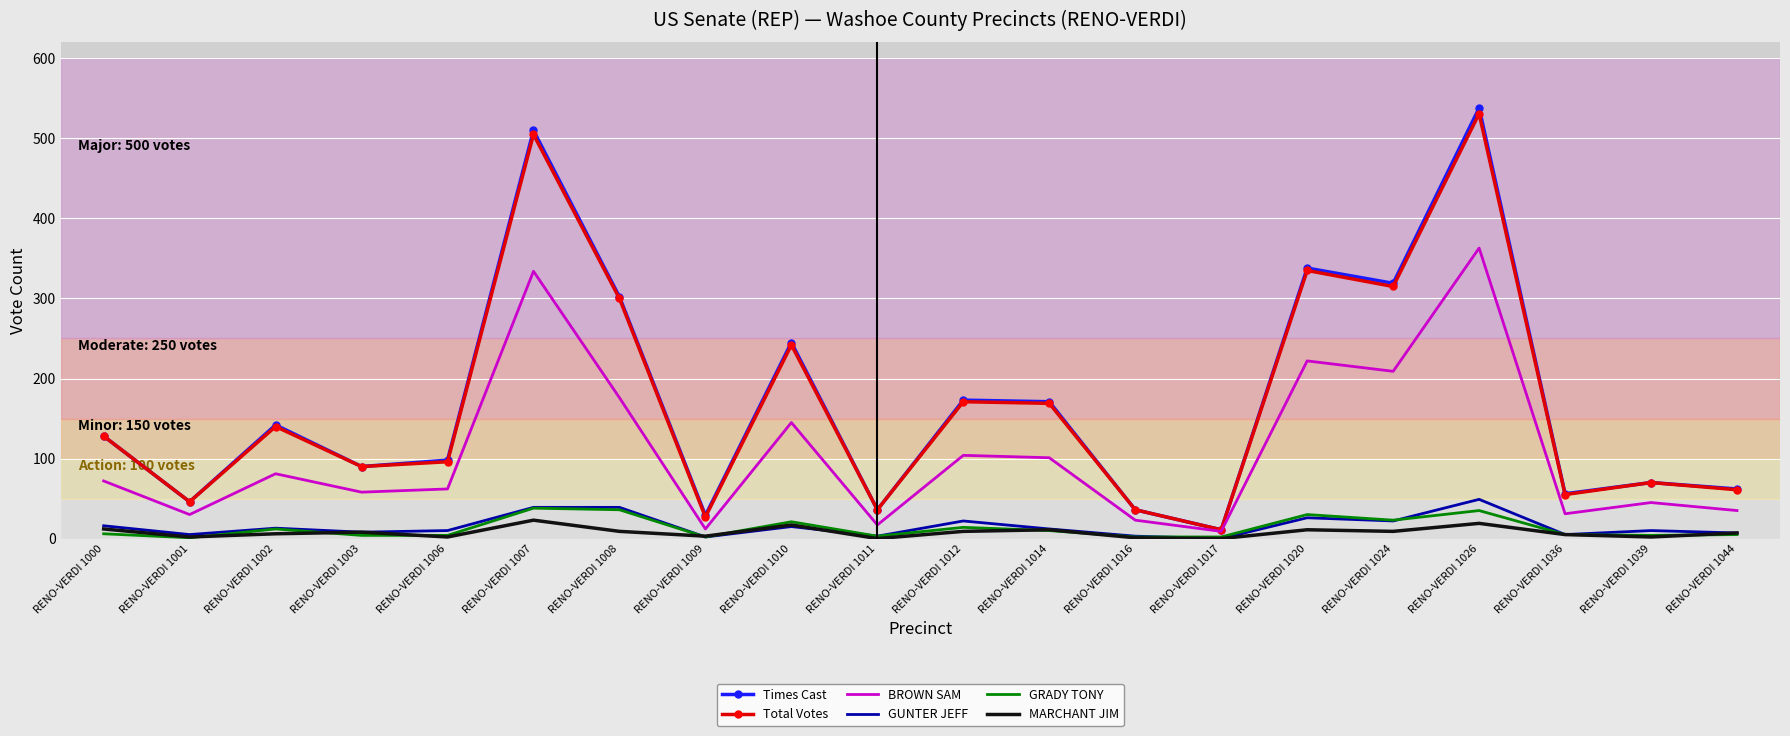

At which category is the sum across all series the highest?

RENO-VERDI 1026